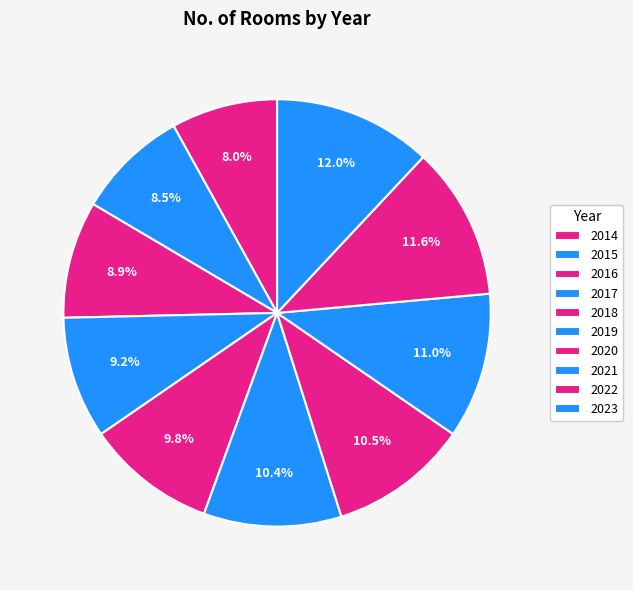

Does 2015 account for over 50% of the chart?

No